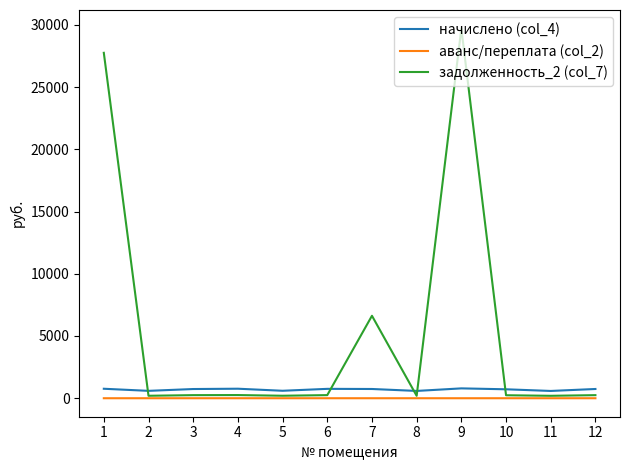

Which series has the widest spread of values?

задолженность_2 (col_7)